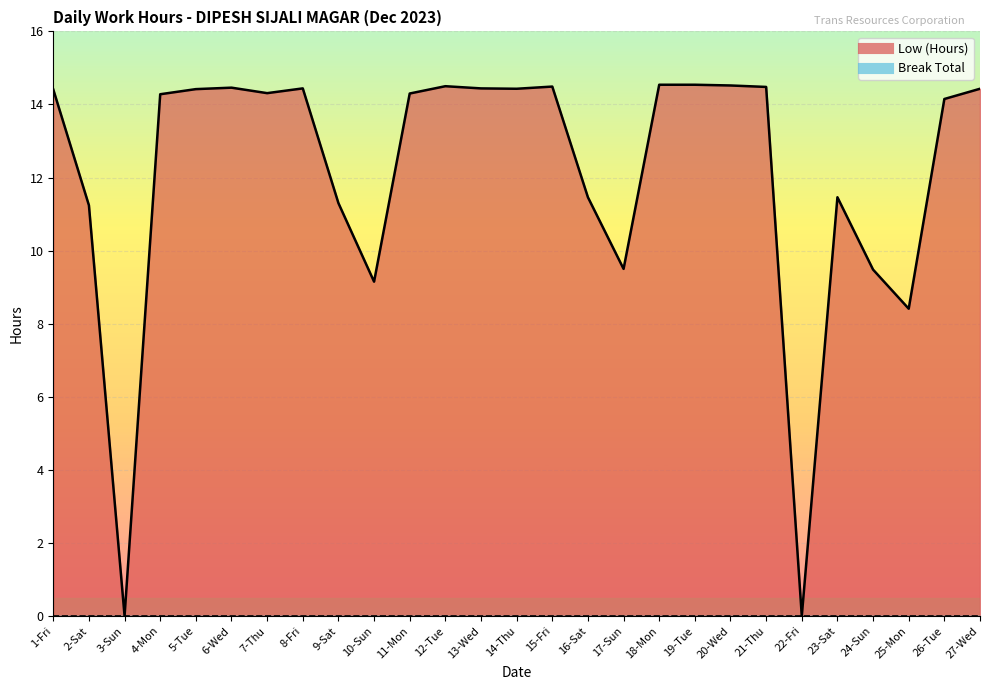

Where is the first local maximum?

6-Wed